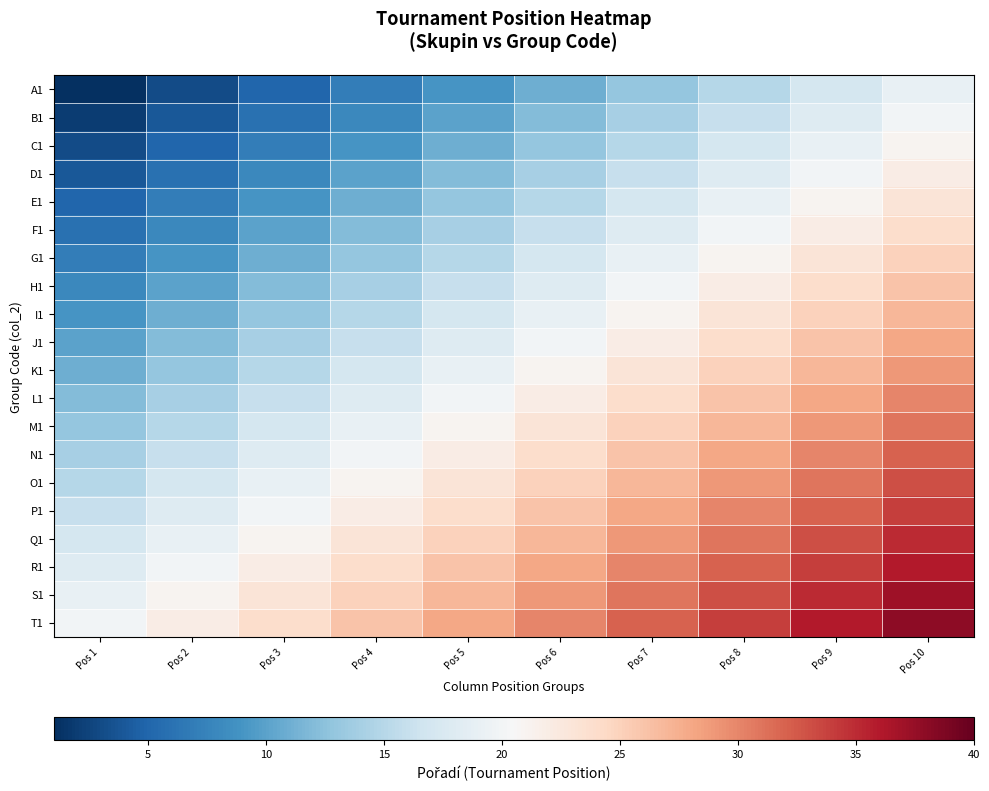

List the series in order of their peak value, highest first.

T1, S1, R1, Q1, P1, O1, N1, M1, L1, K1, J1, I1, H1, G1, F1, E1, D1, C1, B1, A1